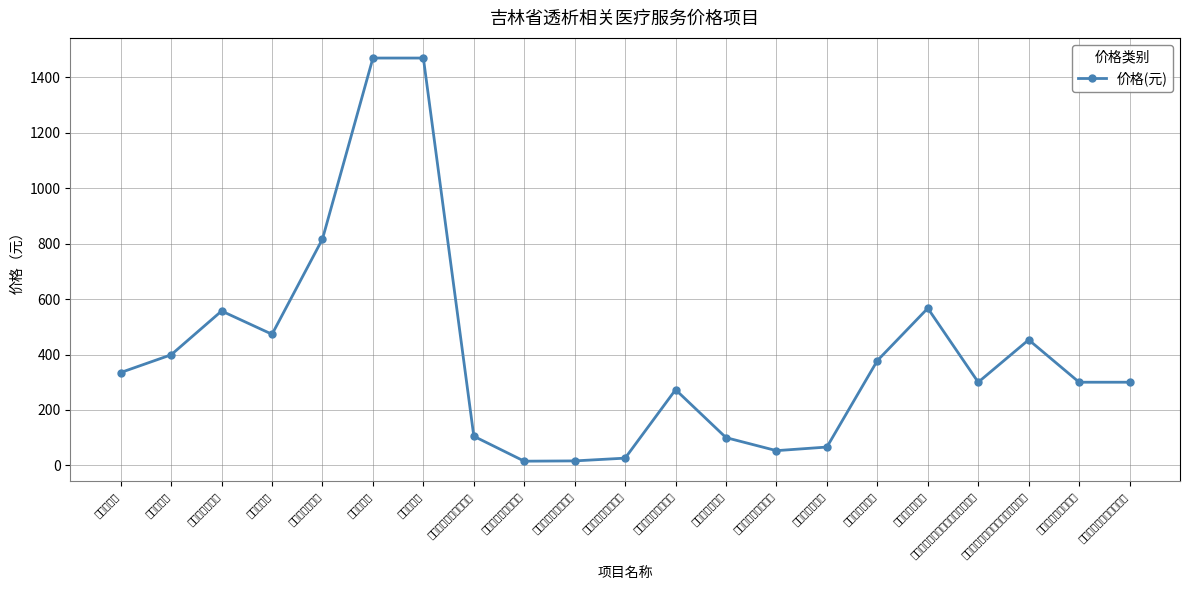

What is the difference between the maximum and second lowest values?

1454